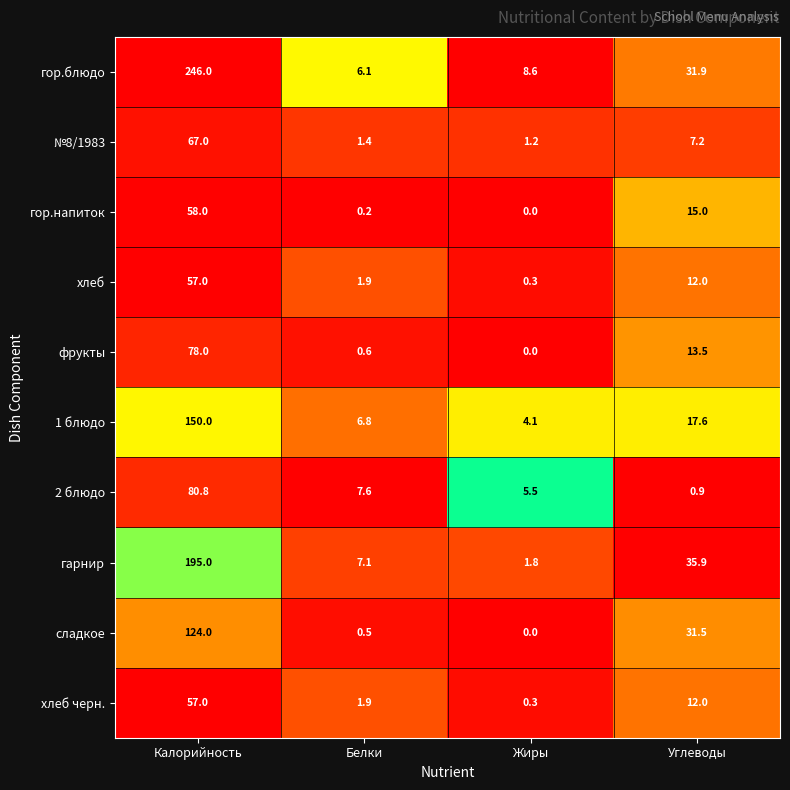

At which category is the sum across all series the highest?

Калорийность